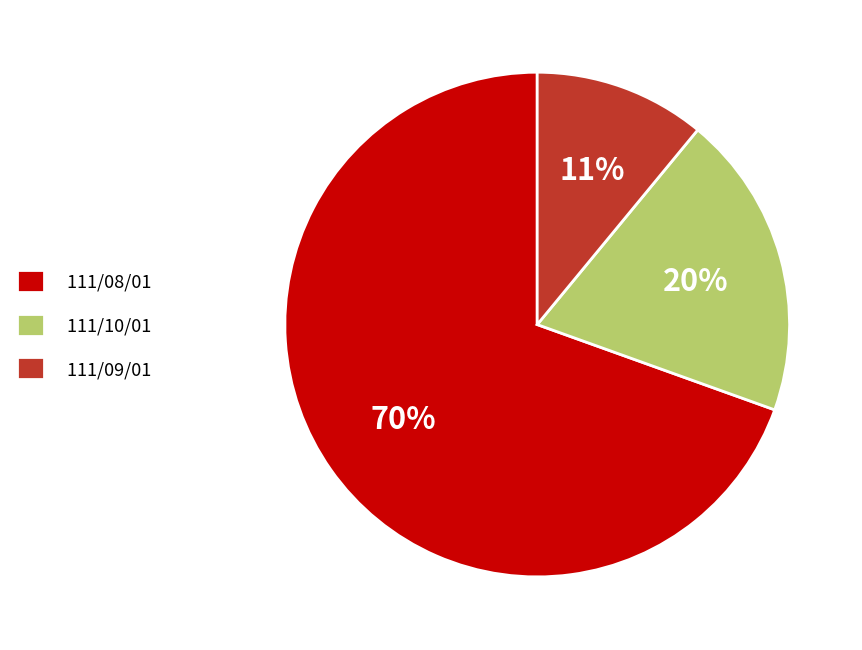

Does 111/10/01 account for over 50% of the chart?

No